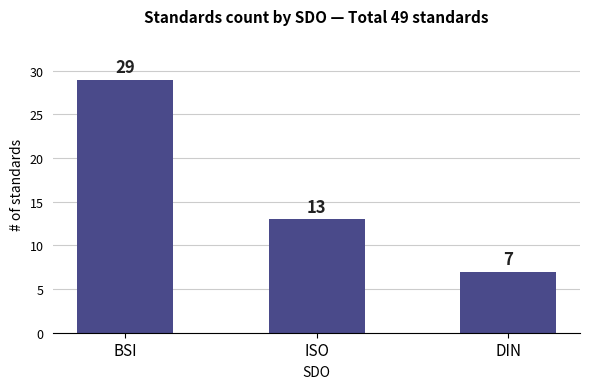

Is it true that the value at DIN is 7?

True